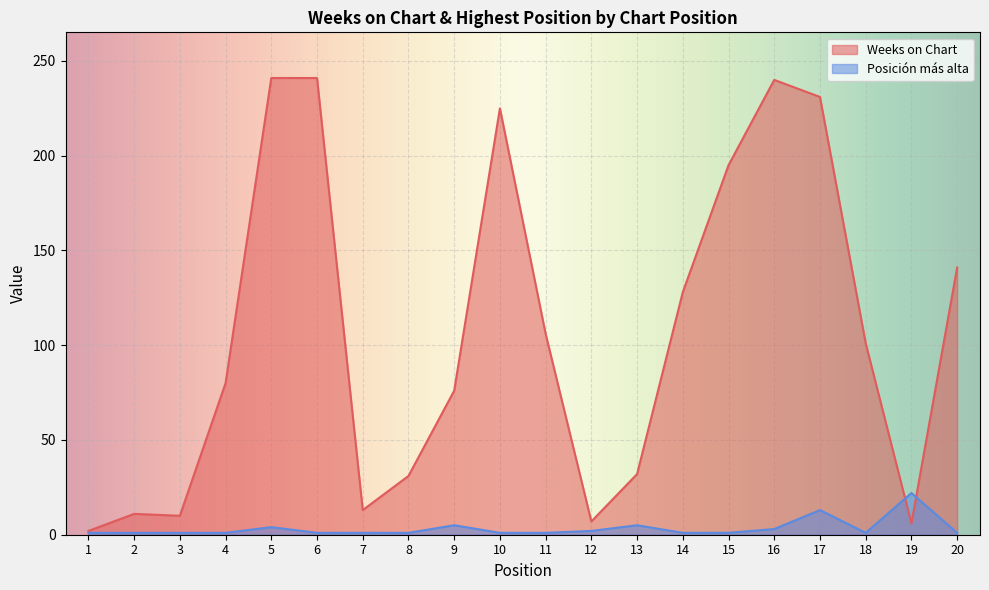

How many categories are shown in the chart?

20